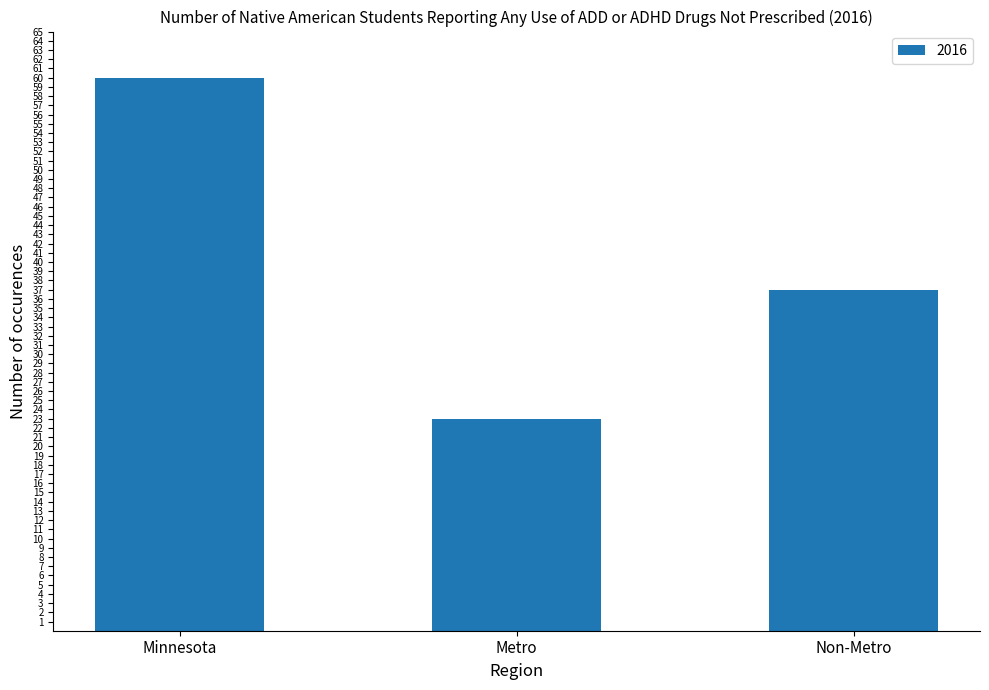

What is the change in value from Minnesota to Metro?

-37